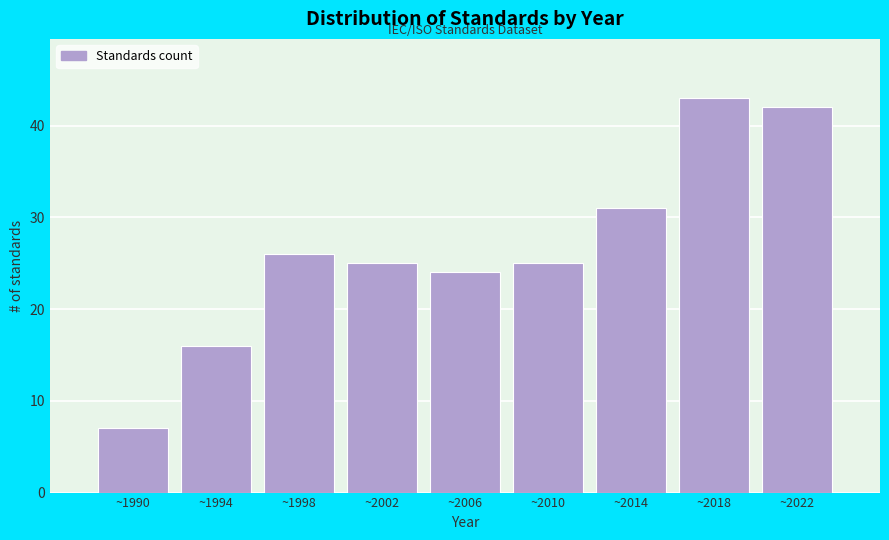

Reading left to right, what are all the values shown in this chart?

~1990=7	~1994=16	~1998=26	~2002=25	~2006=24	~2010=25	~2014=31	~2018=43	~2022=42